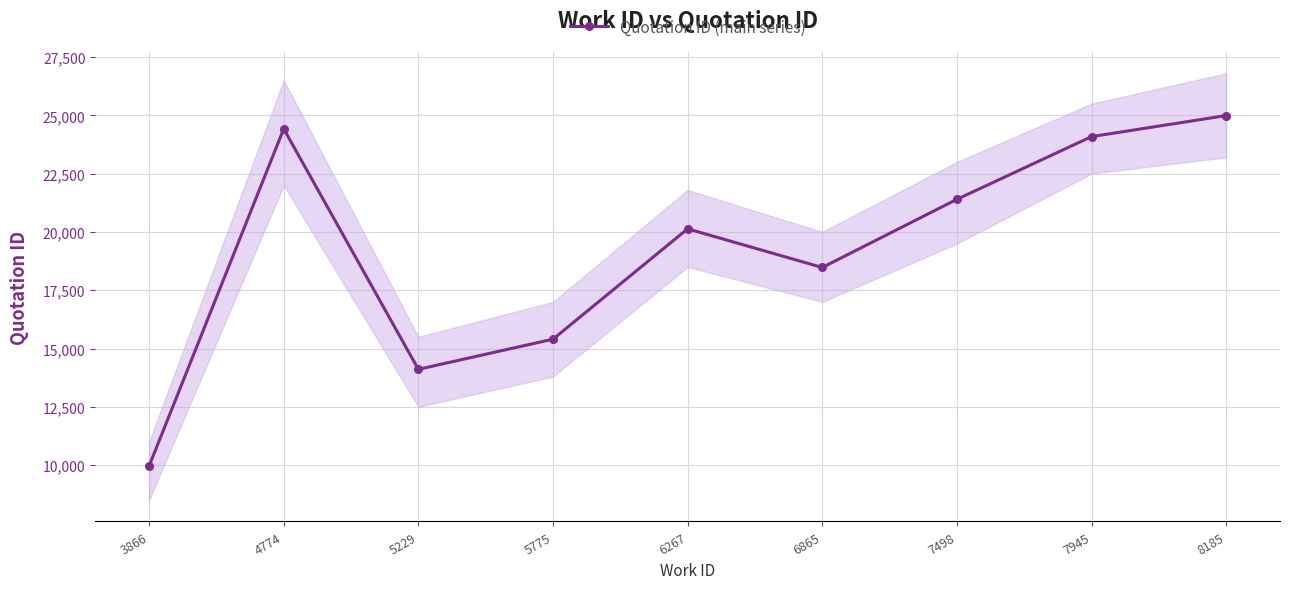

Which category has the lowest value across all series?

3866